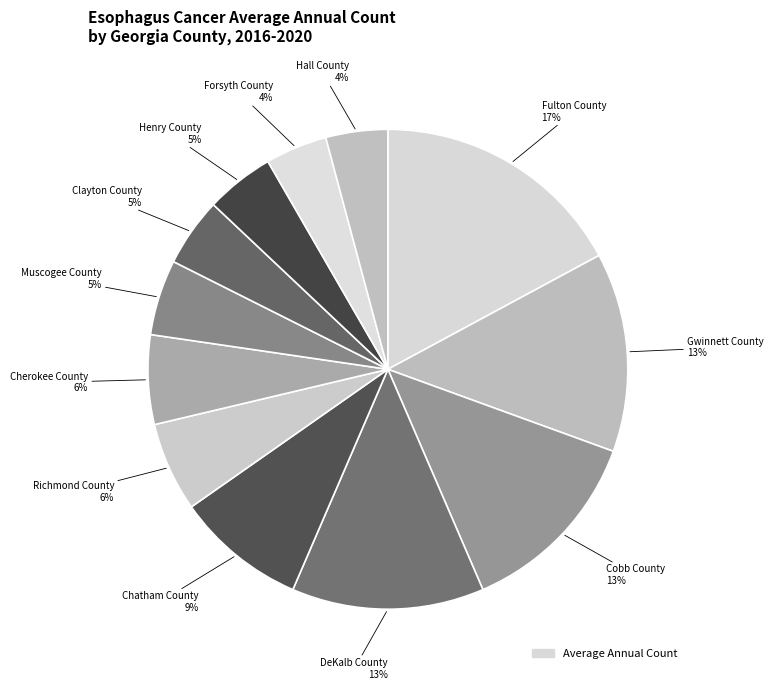

How many slices are in this pie chart?

12